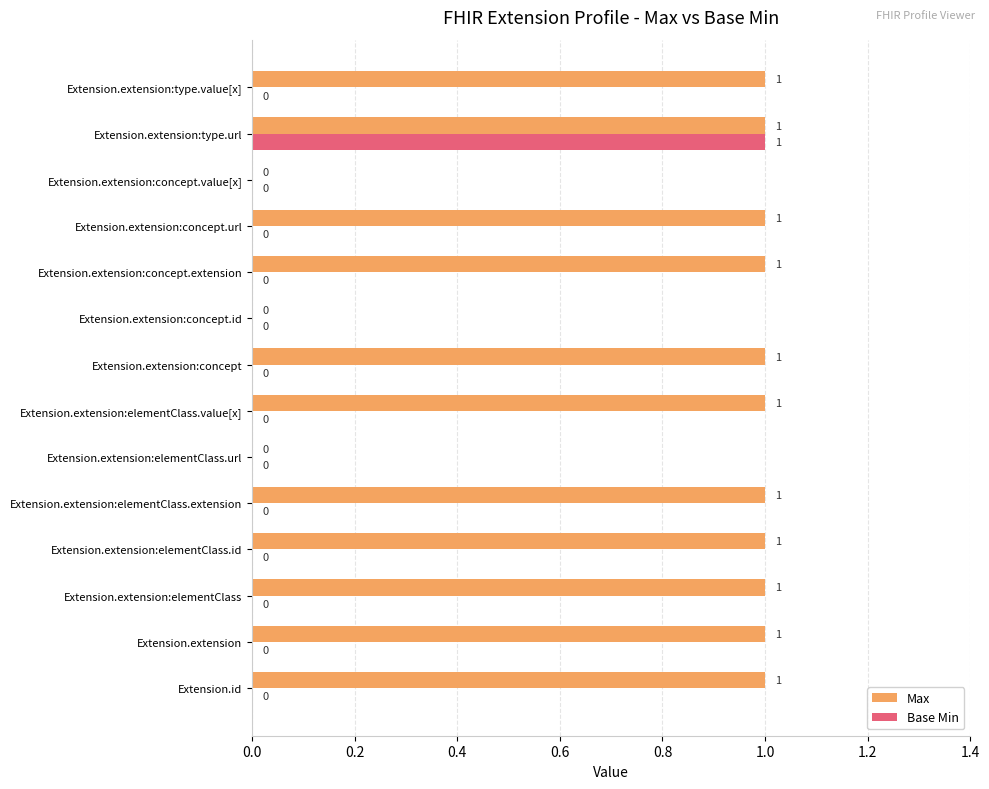

Is it true that Max equals 0 at Extension.extension:elementClass.url?

True